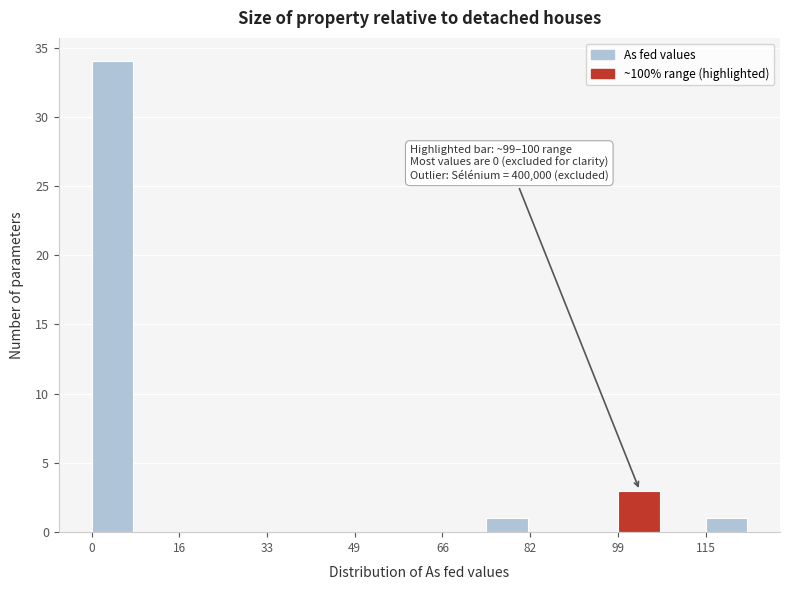

Which range on the x-axis has the tallest bar?

0 to 8